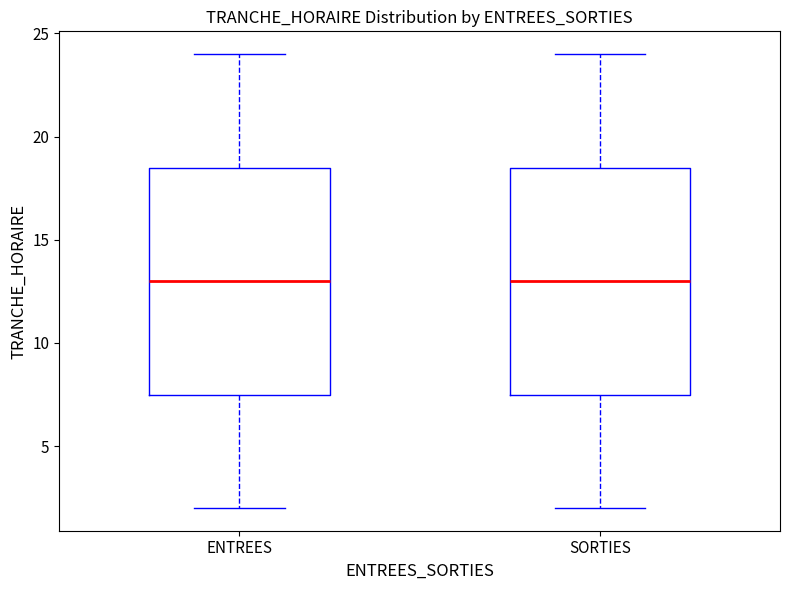

Reading left to right, read every box against the y-axis: the position of its median line, the range the box covers, and the ends of its whiskers. The values are not printed on the chart, so give them approximately, as read against the axis.

ENTREES: median 13.0, box 7.5 to 18.5, whiskers 2.0 to 24.0
SORTIES: median 13.0, box 7.5 to 18.5, whiskers 2.0 to 24.0